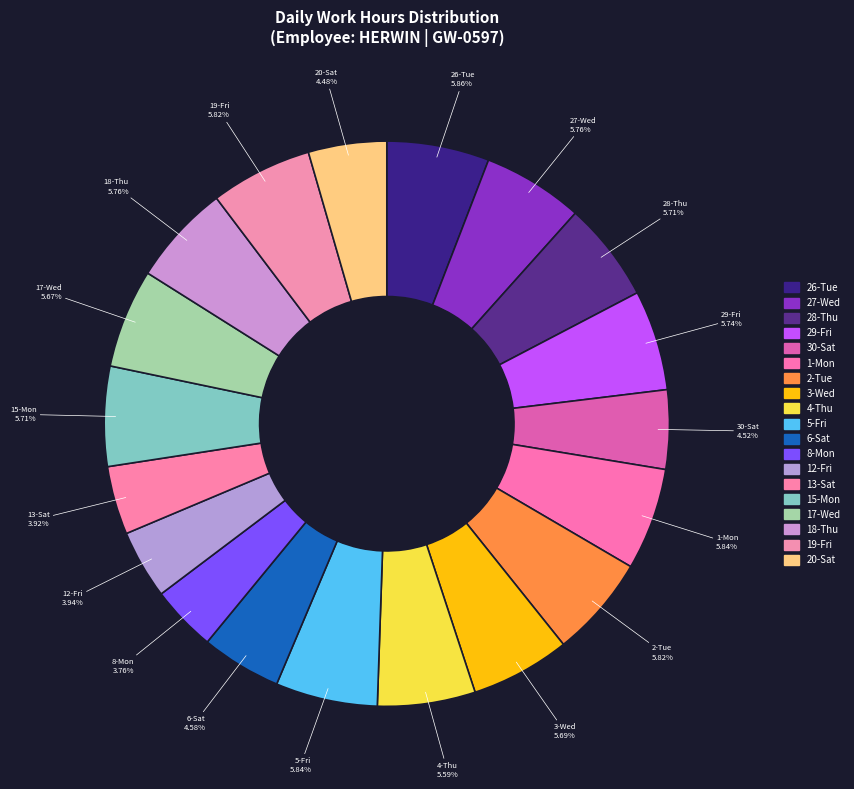

How much of the chart is everything except 4-Thu?

94.4%